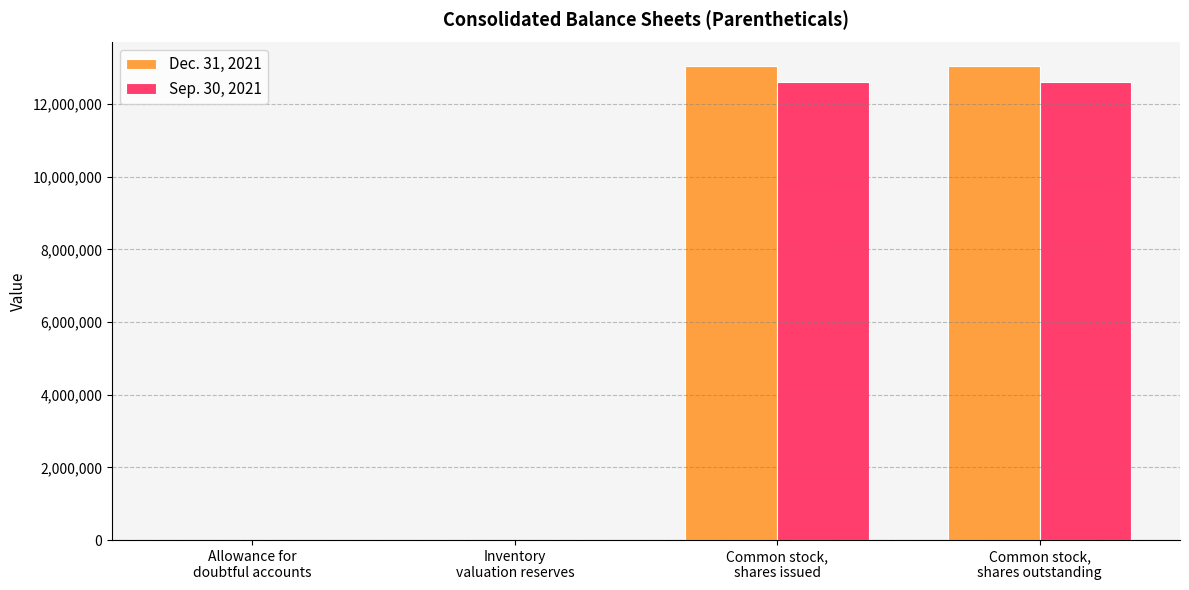

What is the greatest value displayed?

13041127